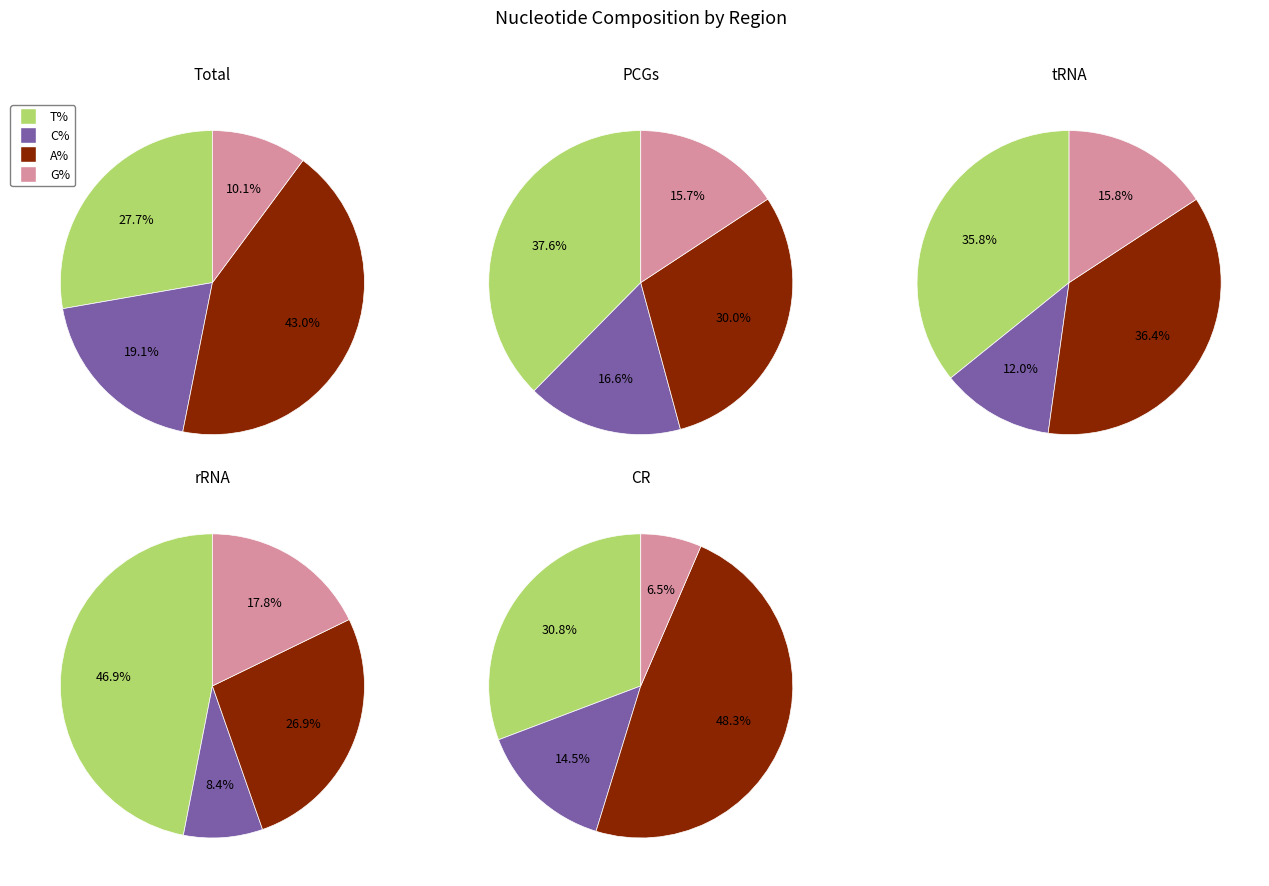

Which series has the widest spread of values?

A%